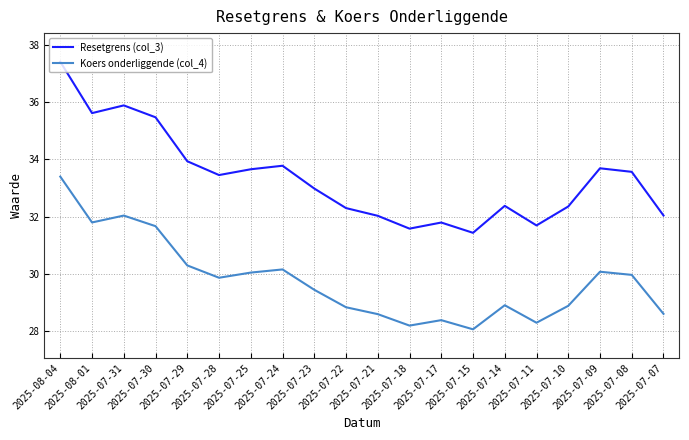

True or false: Resetgrens (col_3) and Koers onderliggende (col_4) cross at least once.

False